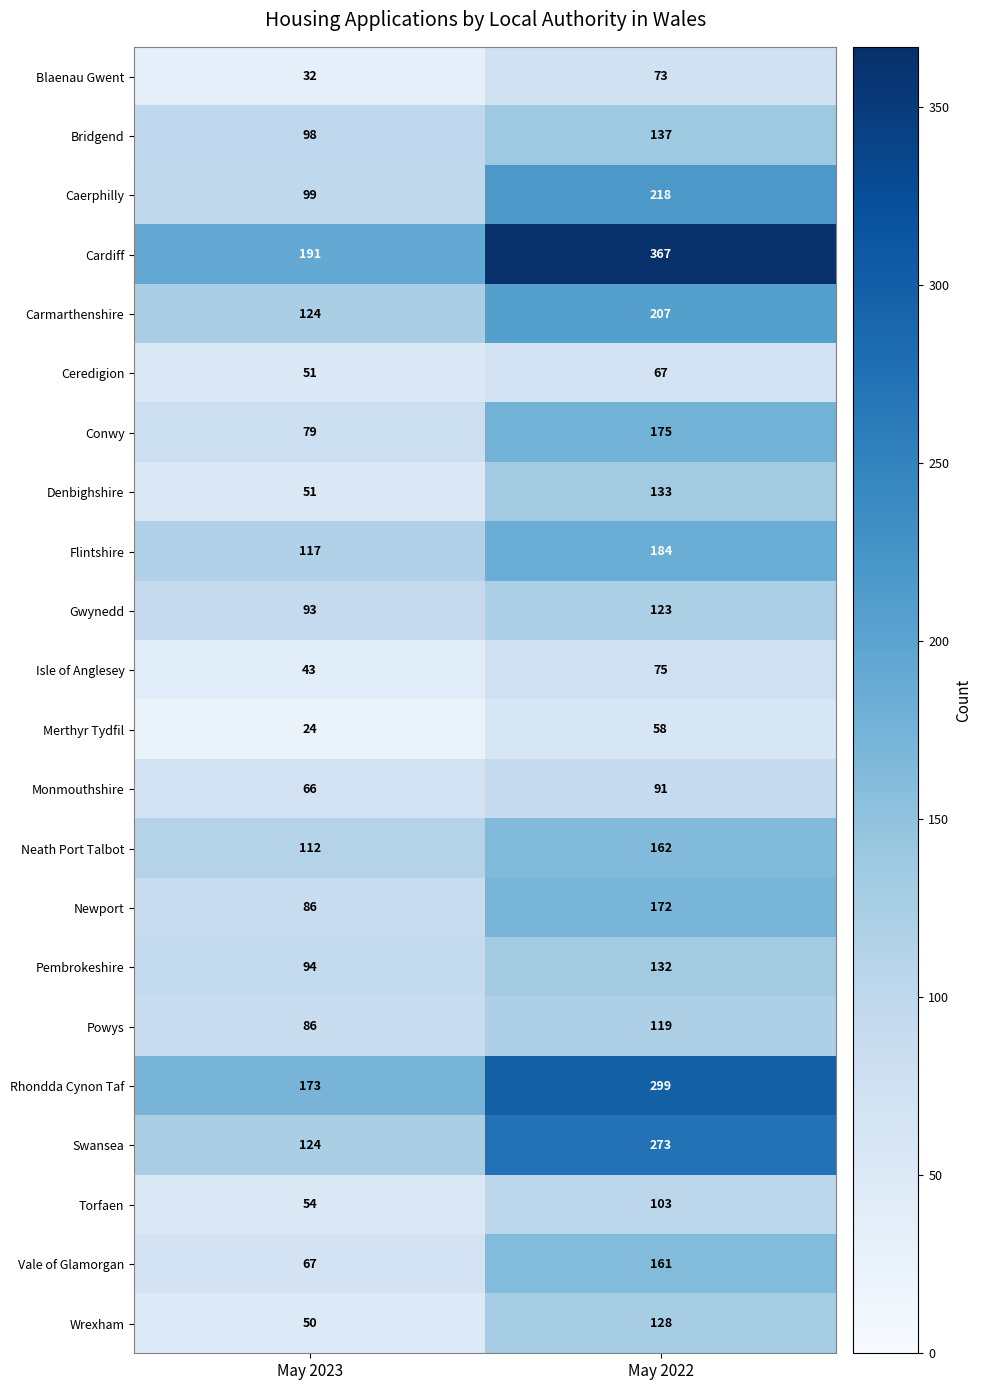

What is the approximate value of Vale of Glamorgan at May 2023, to the nearest 5?

65